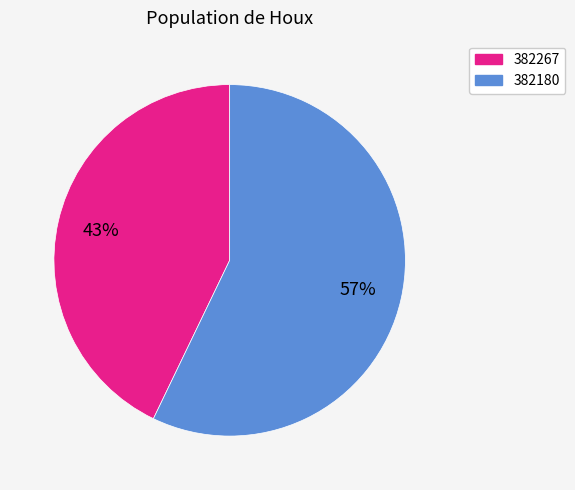

How many segments does this pie chart have?

2